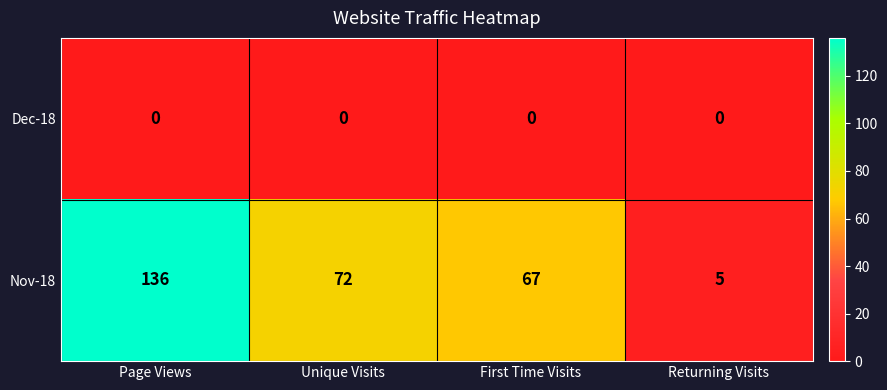

Which series has the largest total across all categories?

Nov-18